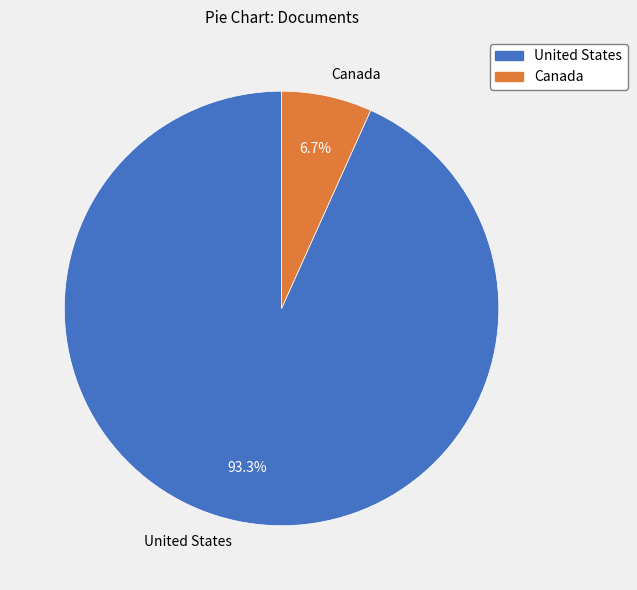

Which has a higher value, United States or Canada?

United States